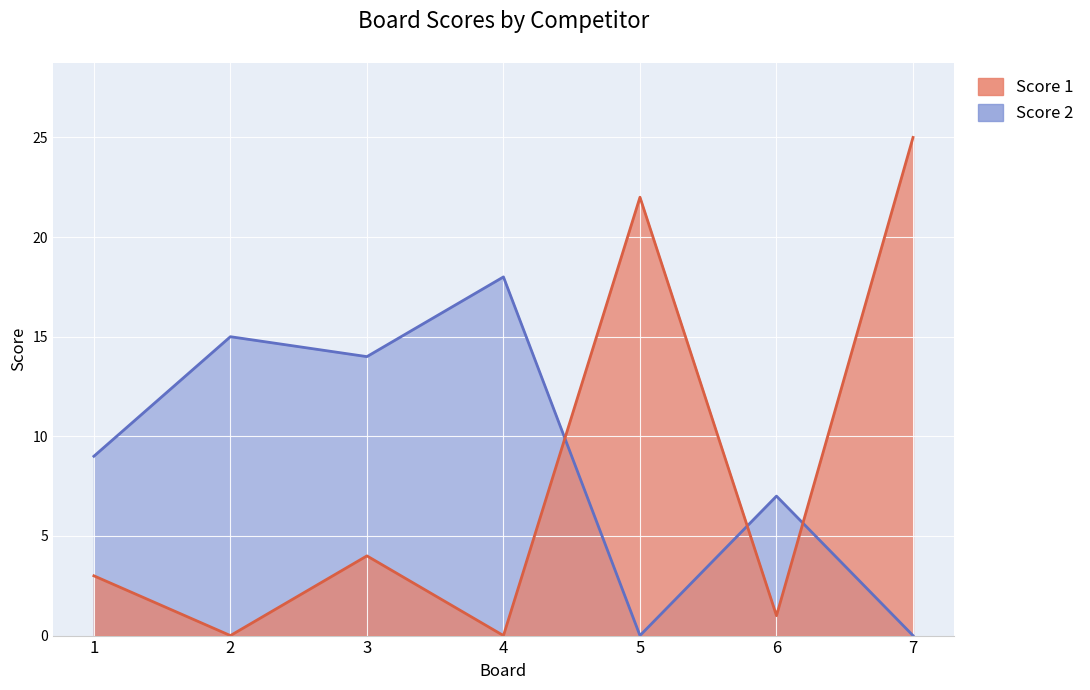

True or false: Score 1 has a value of 13 at 2.

False